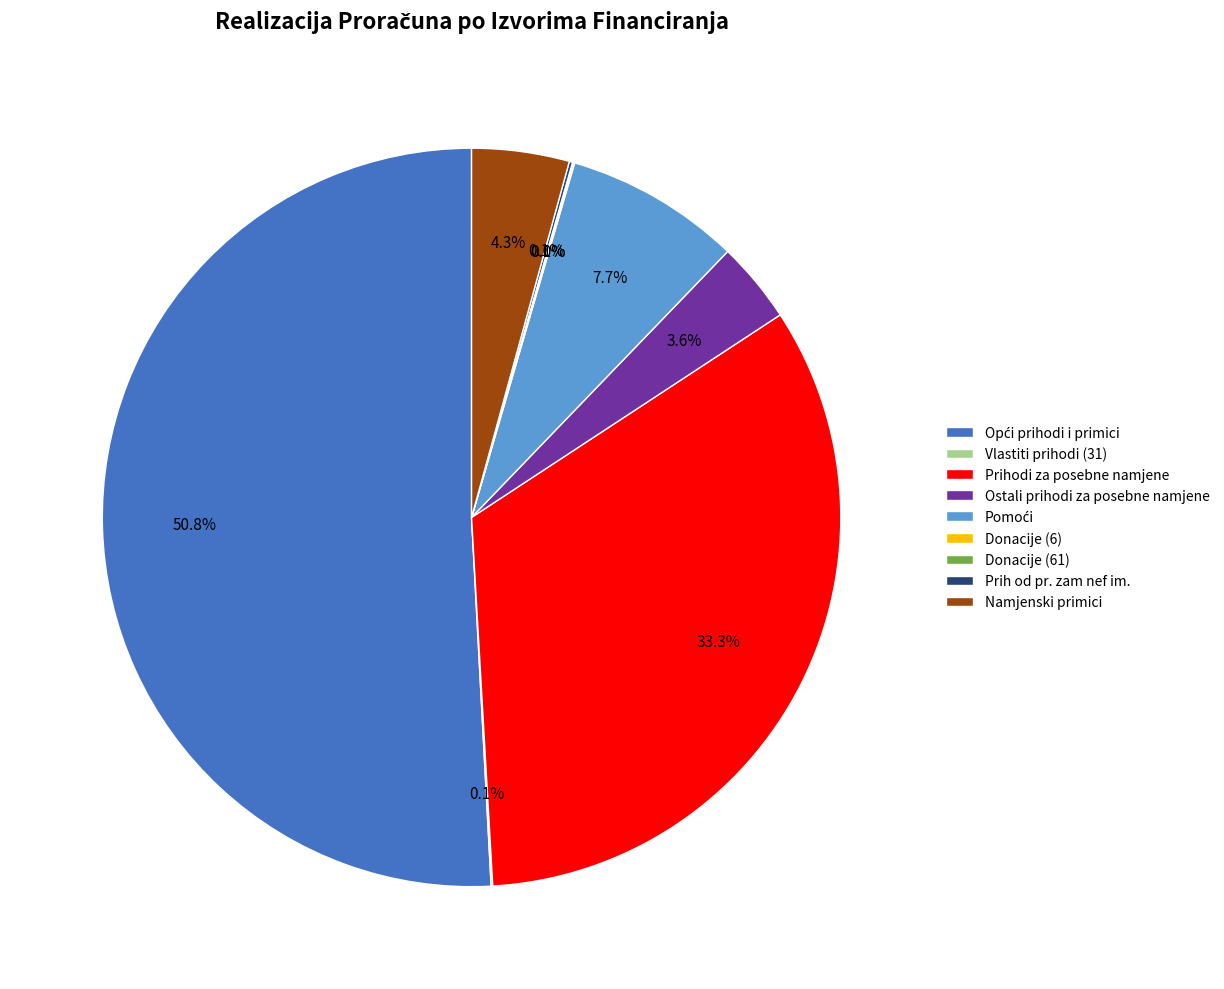

To the nearest percent, what is the combined percentage of Prihodi za posebne namjene and Donacije (6)?

33%